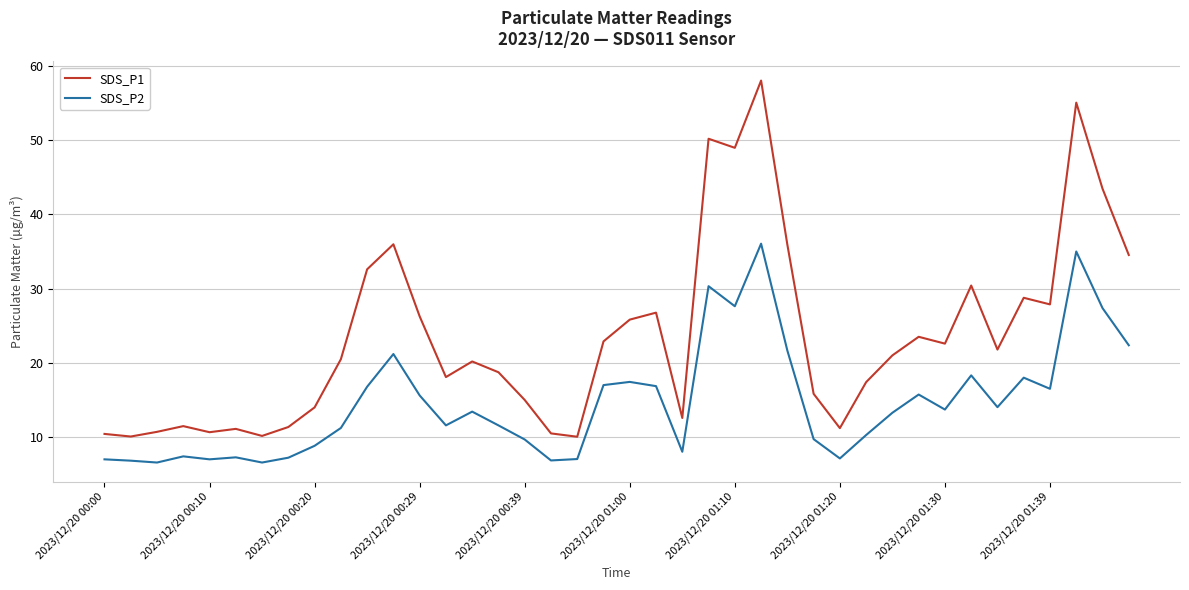

What is the maximum value for SDS_P1?

58.0